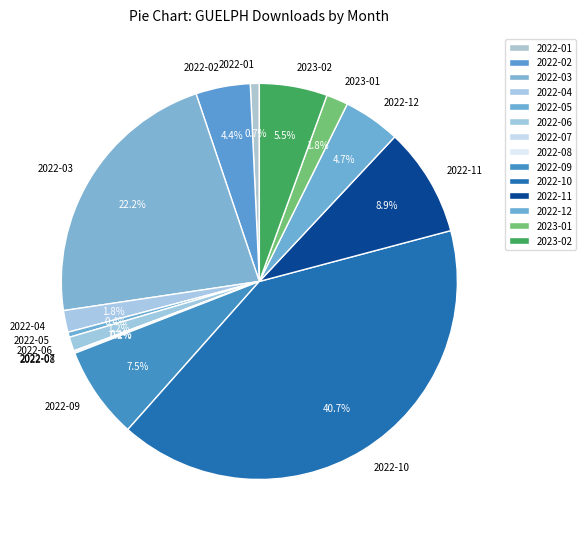

What is the largest slice in the pie chart?

2022-10